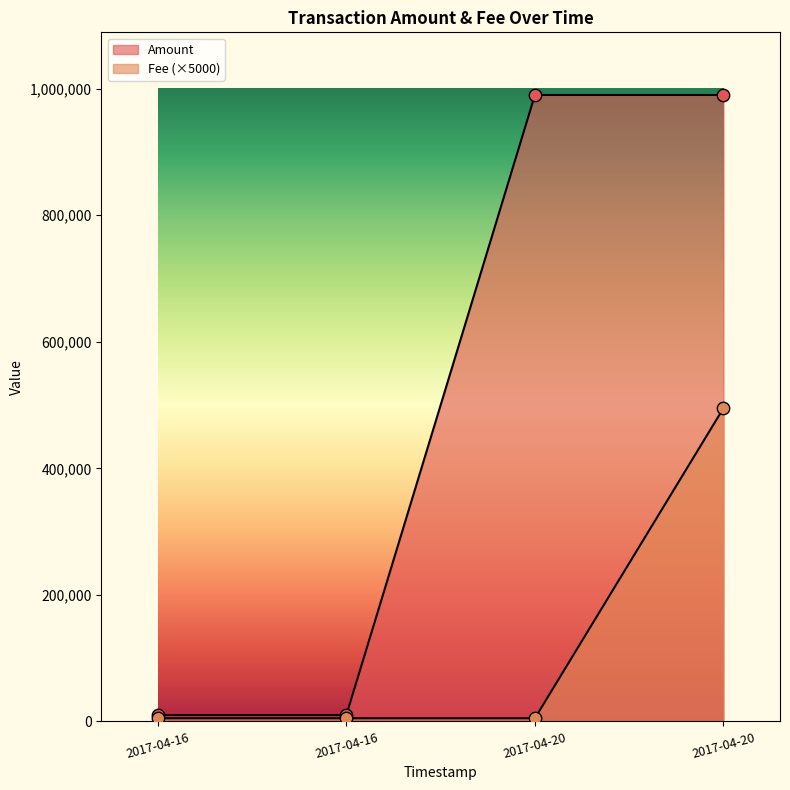

Which series contains the lowest Y value?

Fee